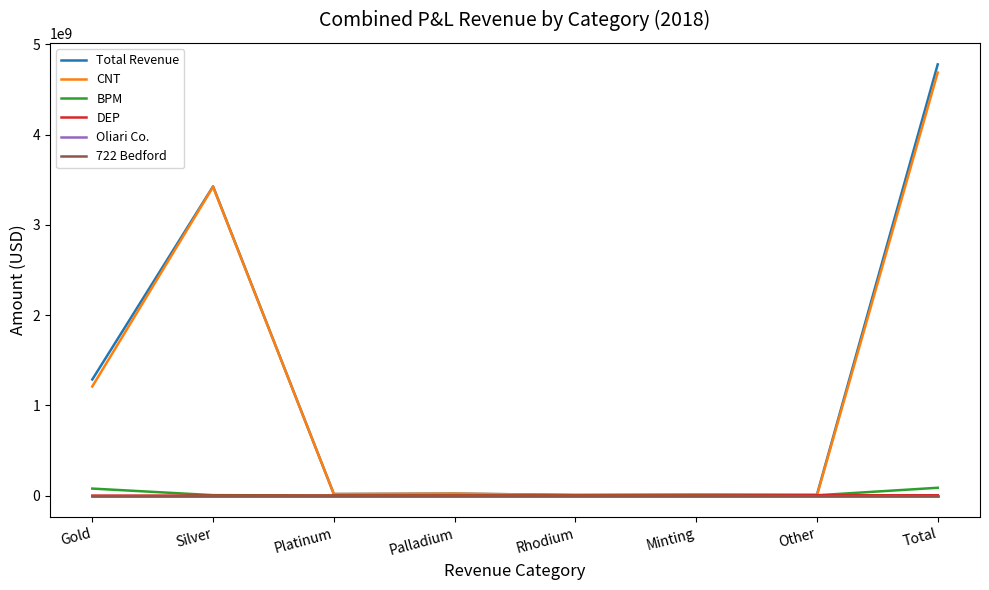

How many interior local peaks does the CNT series have?

3